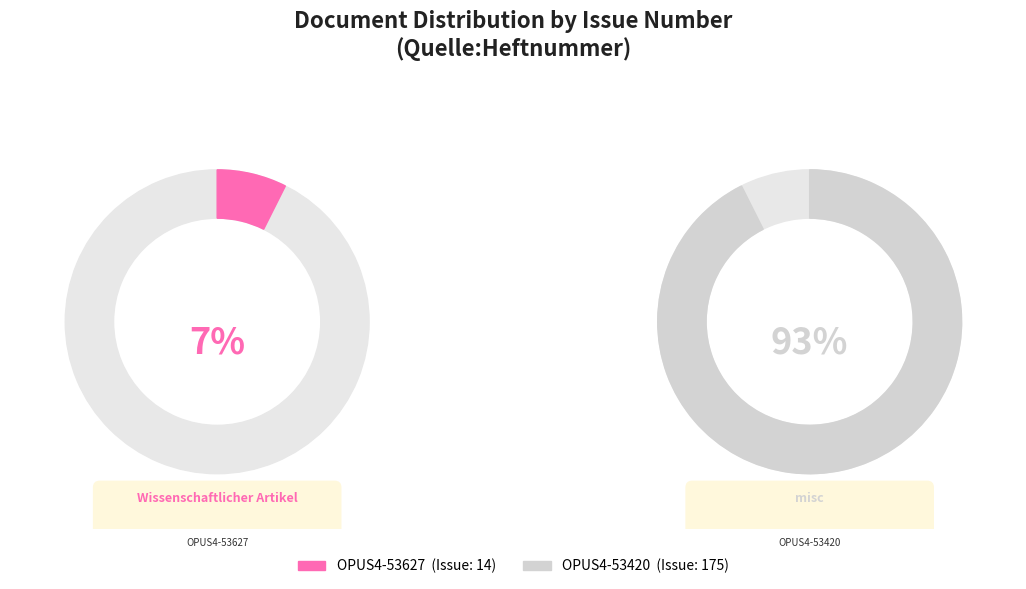

Is it true that OPUS4-53627 is 14% of the pie?

False